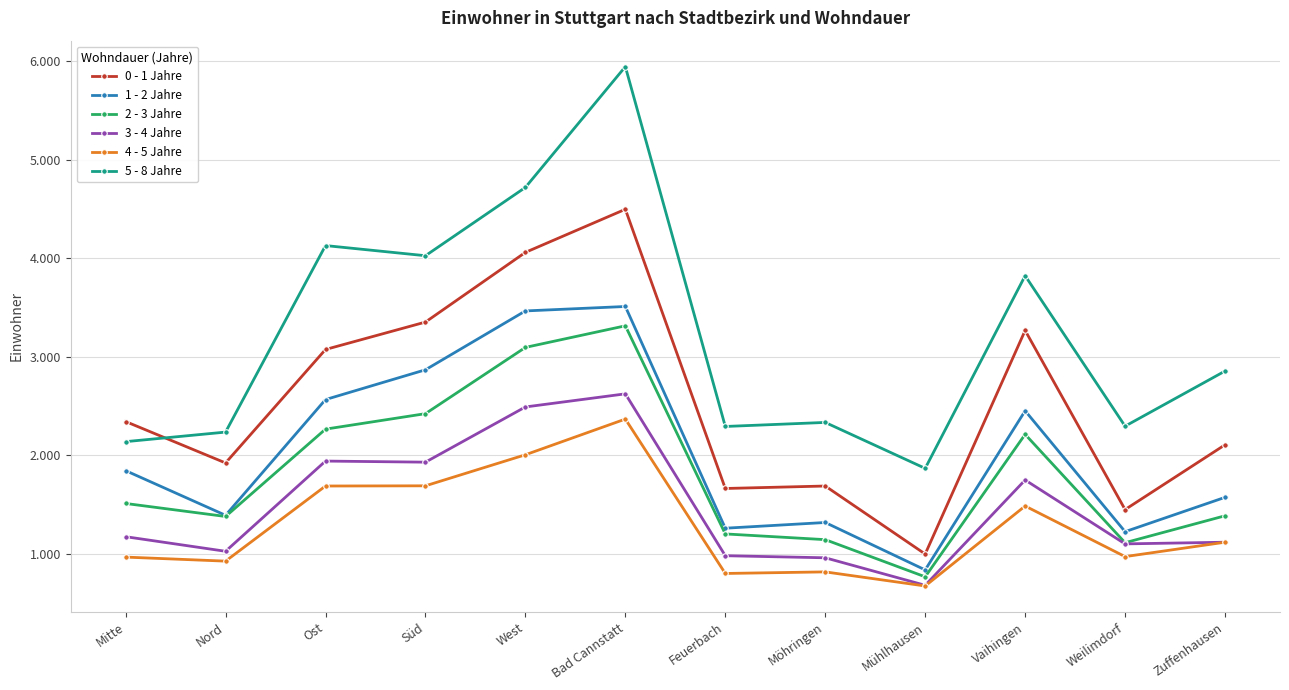

Is it true that 0 - 1 Jahre equals 4658 at Ost?

False